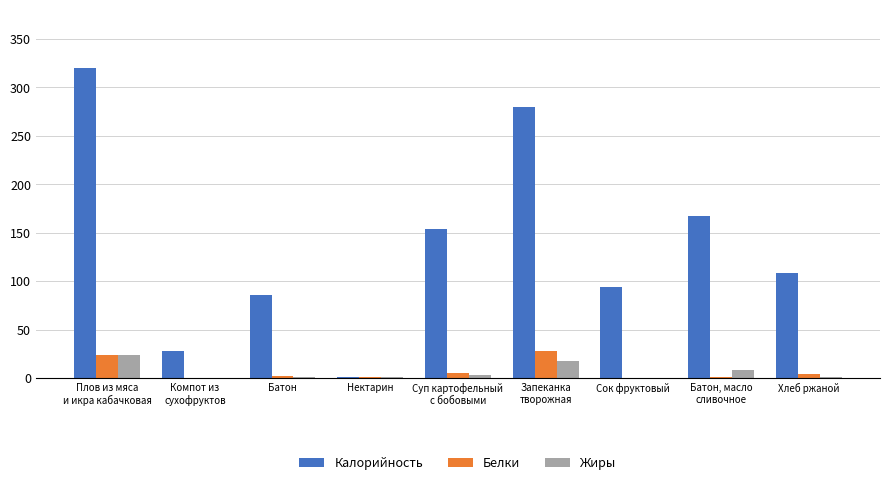

What is the sum of all Белки values?

65.4